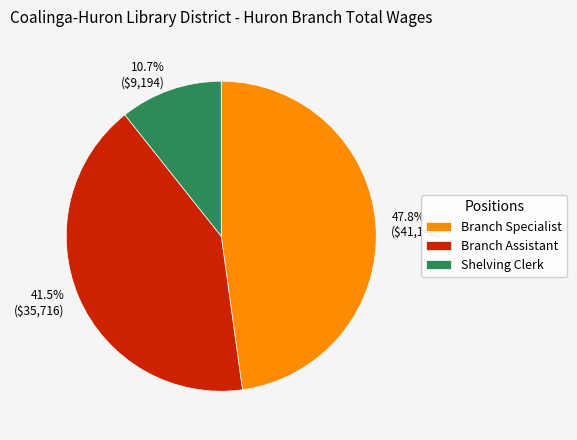

Rank the categories by value from lowest to highest.

Shelving Clerk, Branch Assistant, Branch Specialist